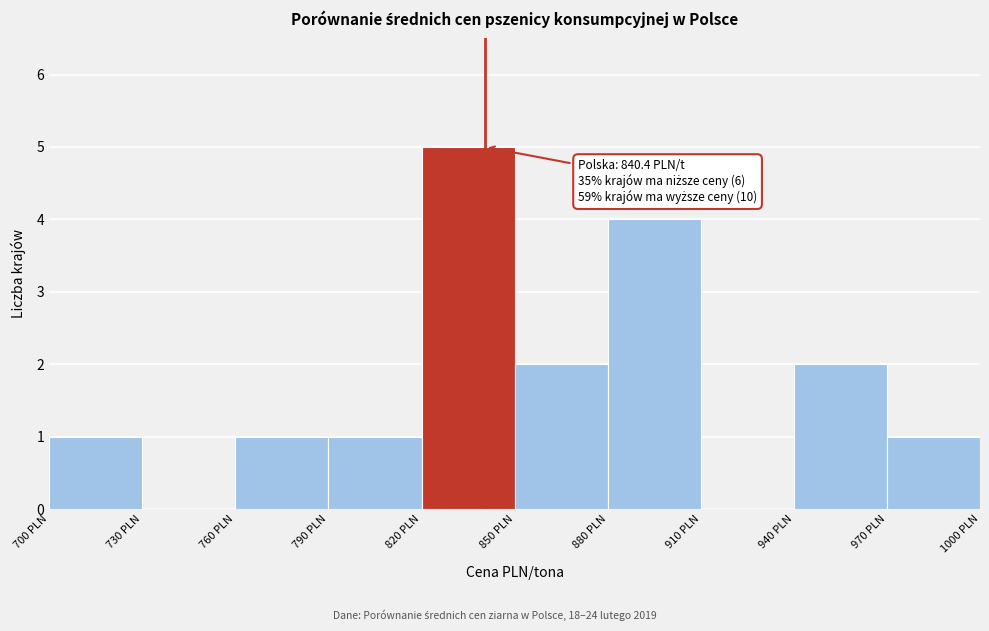

Over which range of the x-axis is the bar tallest?

820 to 850